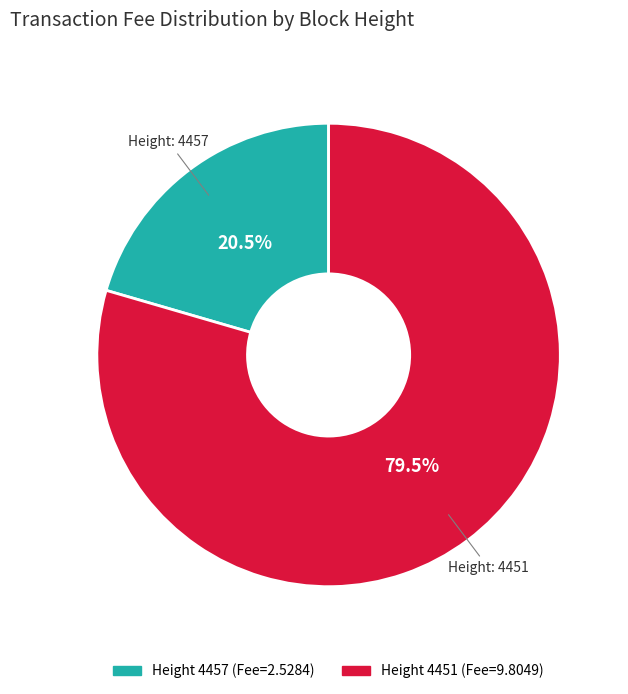

To the nearest percent, what is the difference between the largest and smallest slice percentages?

59%